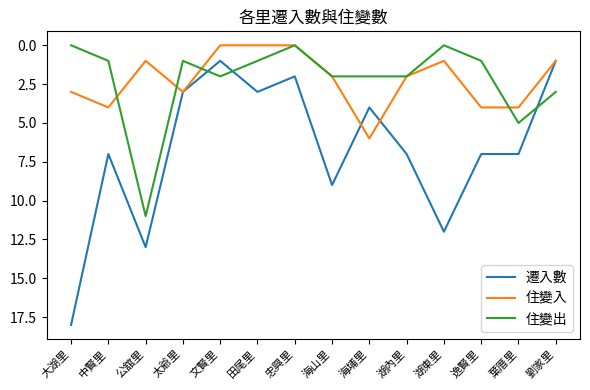

True or false: 住變出 and 遷入數 cross at least once.

True